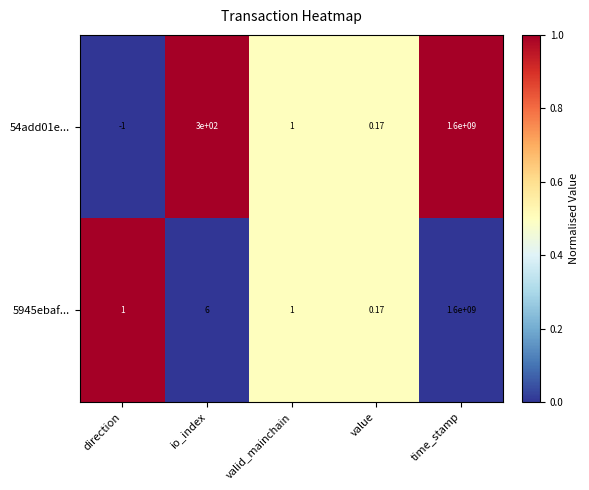

Is the value of 54add01e... at direction greater than the value of 5945ebaf... at io_index?

No